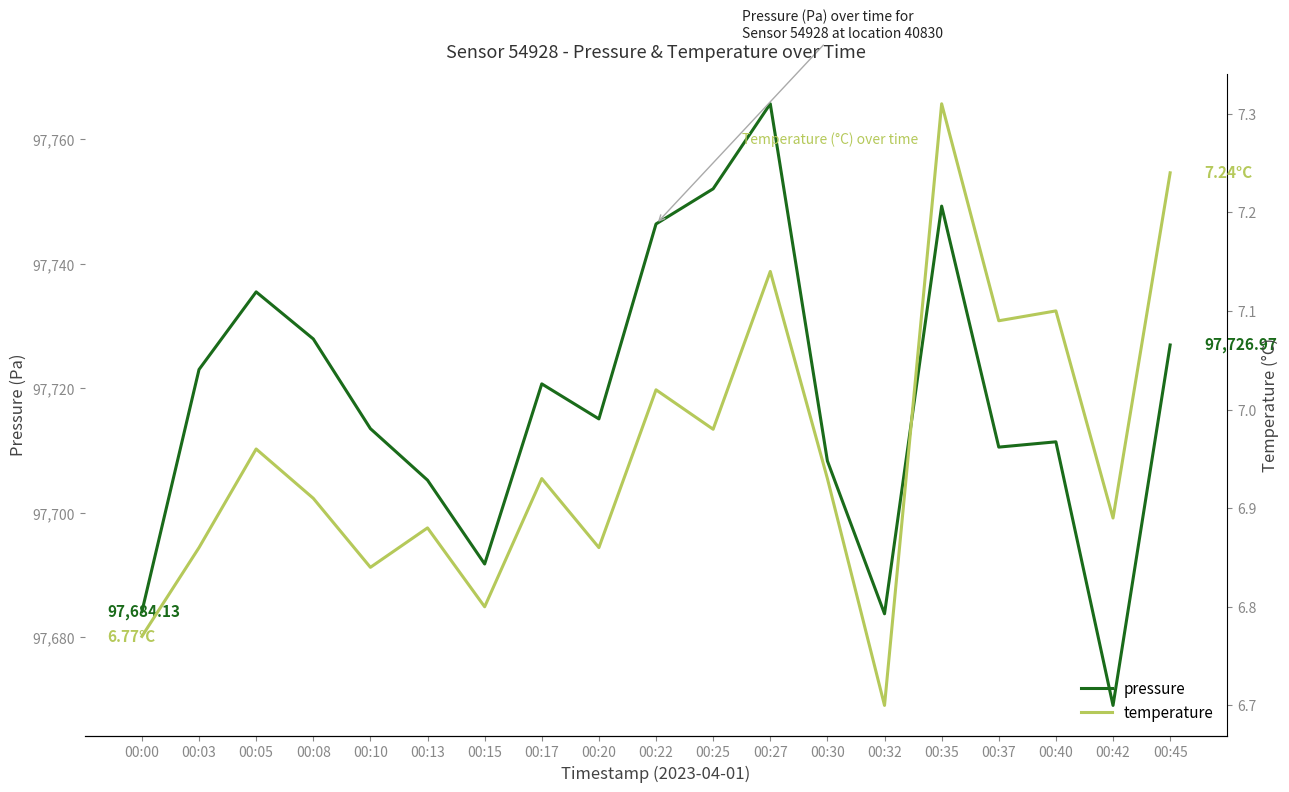

What is the maximum value shown in the chart?

97765.7